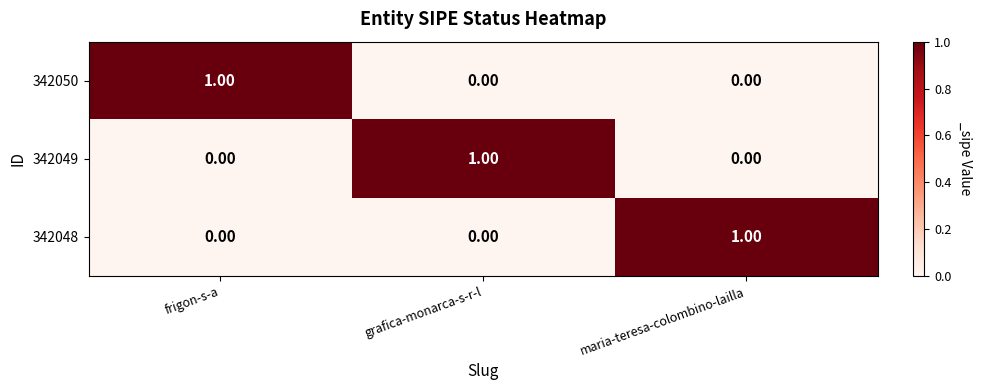

At how many categories does at least one series exceed 0?

3